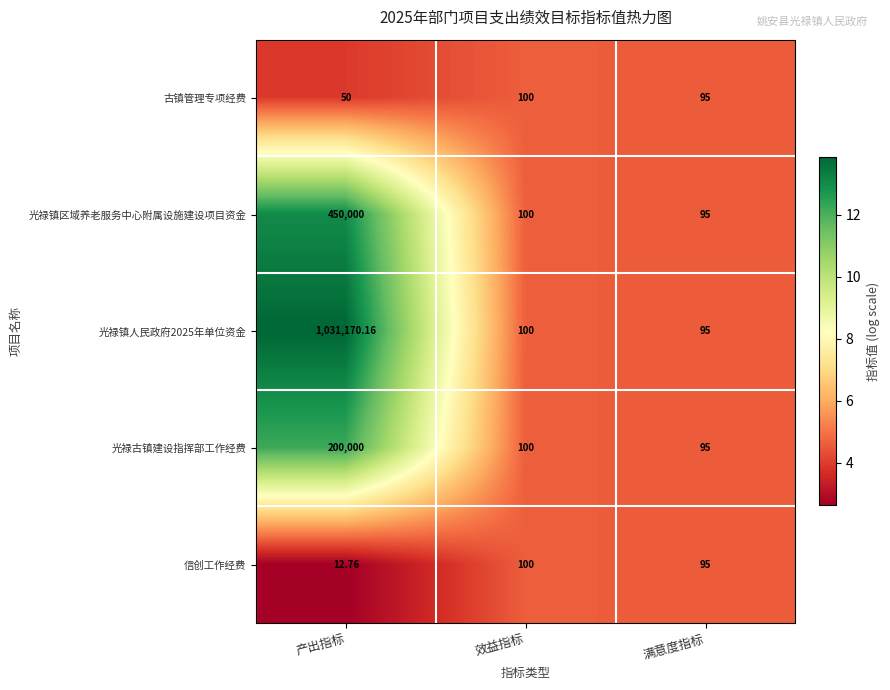

Is the value of 古镇管理专项经费 at 效益指标 greater than the value of 信创工作经费 at 产出指标?

Yes